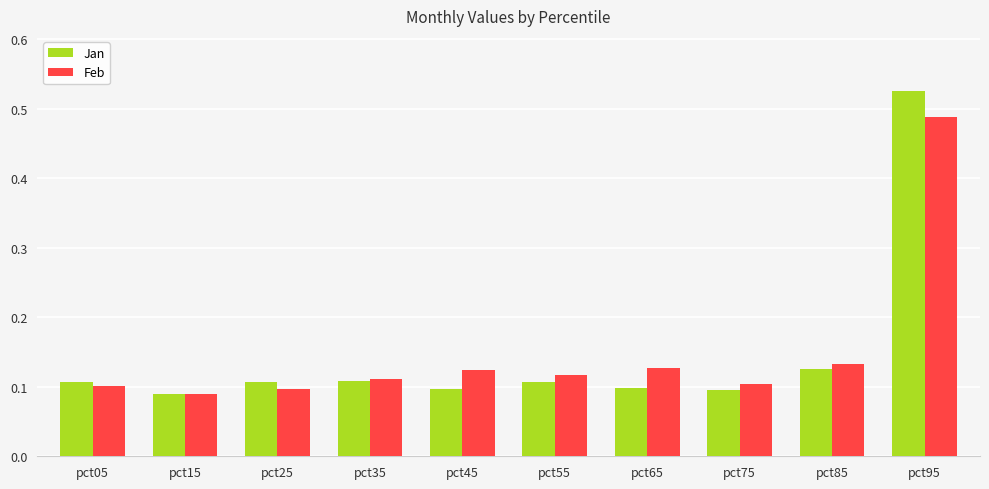

At how many categories does at least one series exceed 0?

10